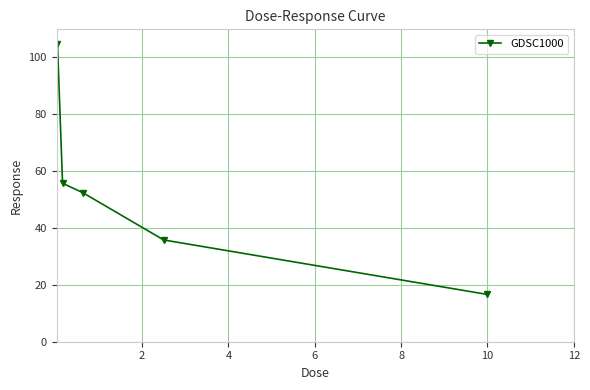

What is the minimum value shown in the chart?

16.6